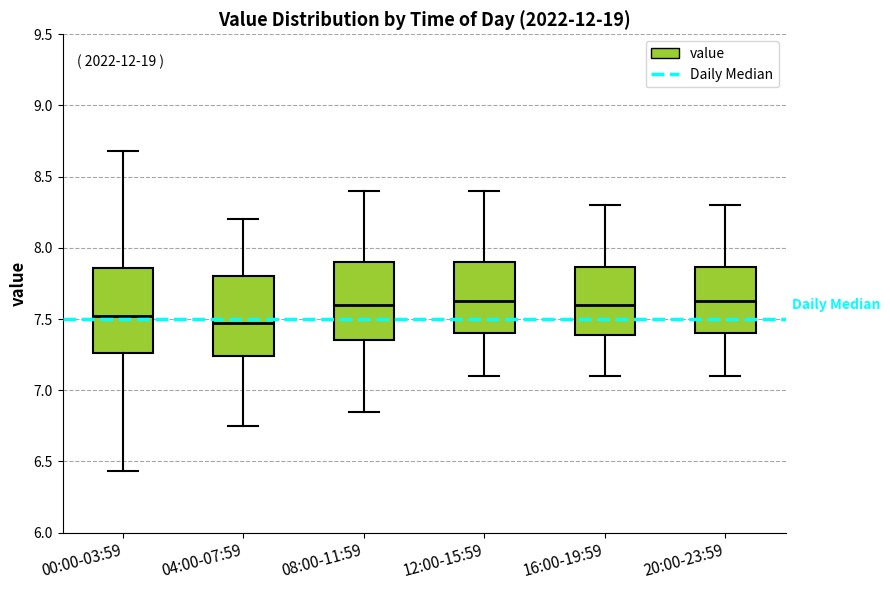

Where does the lower whisker of the box for 08:00-11:59 end on the y-axis? The values are not printed on the chart, so give them approximately, as read against the axis.

6.85